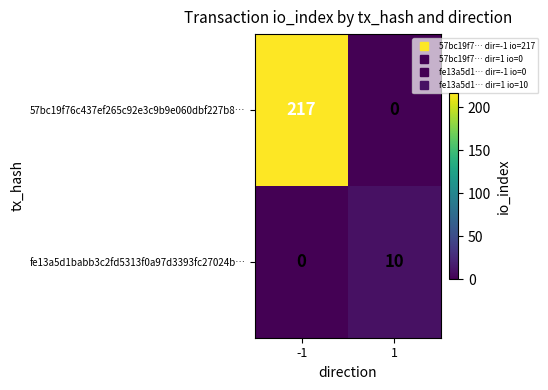

What is the difference between the 57bc19f76c437ef265c92e3c9b9e060dbf227b8… values at -1 and 1?

217